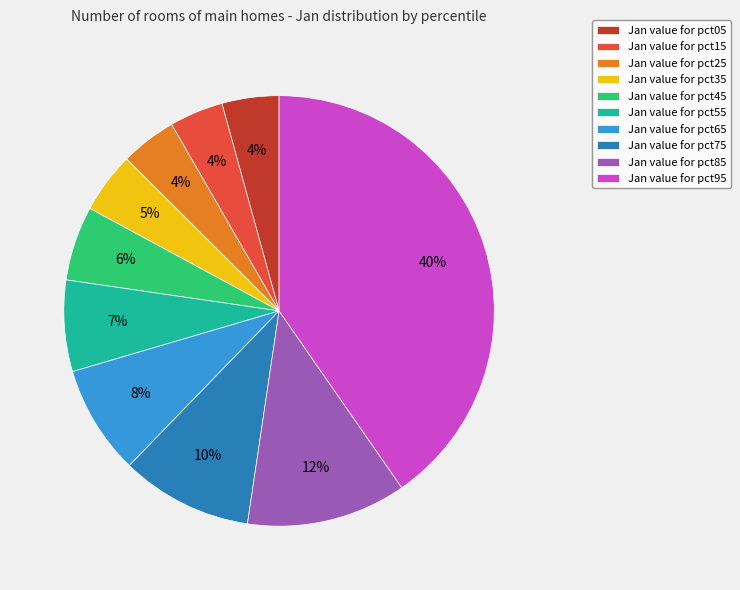

Between Jan value for pct85 and Jan value for pct25, which is larger?

Jan value for pct85